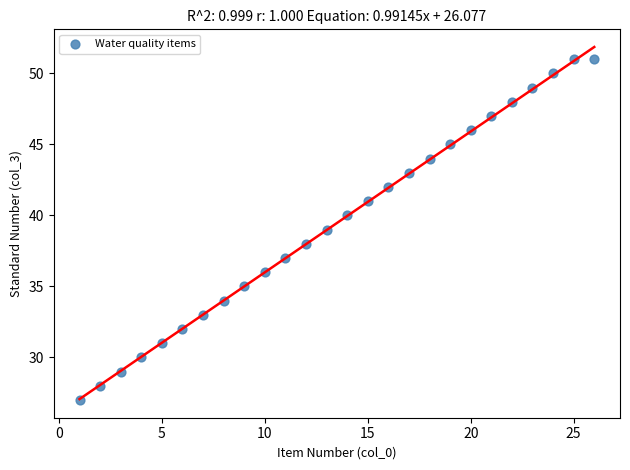

What is the range of X values (max minus min)?

25